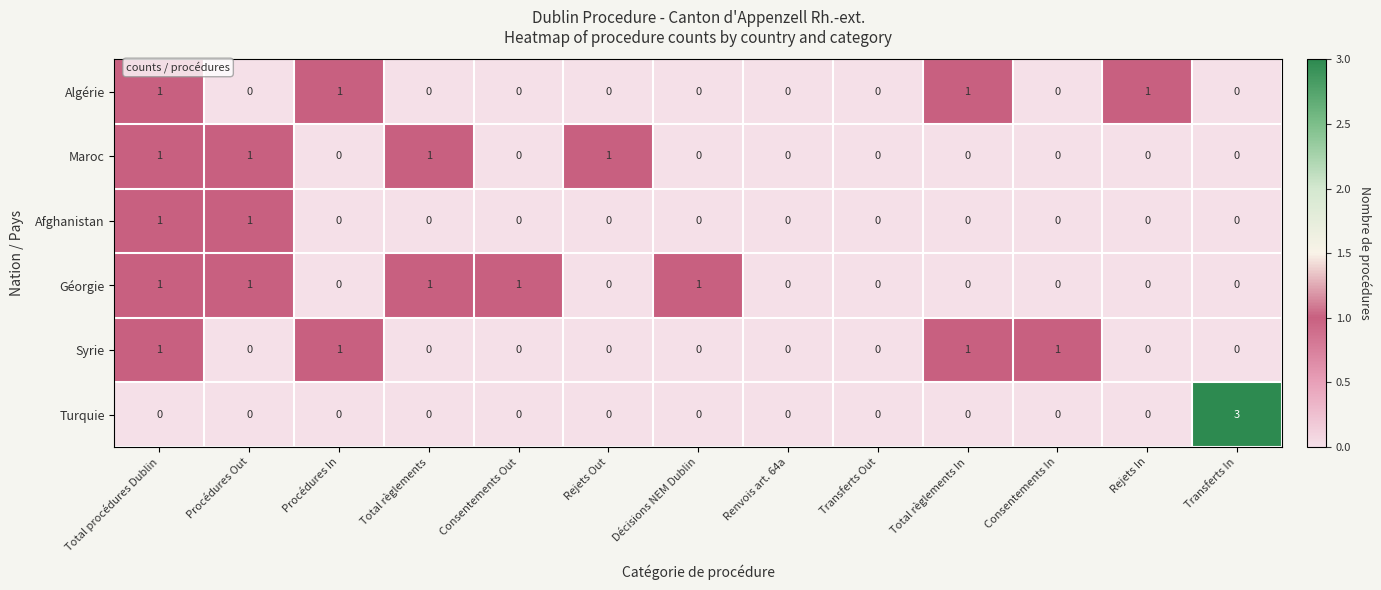

What is the difference between the maximum and minimum values in the Turquie series?

3